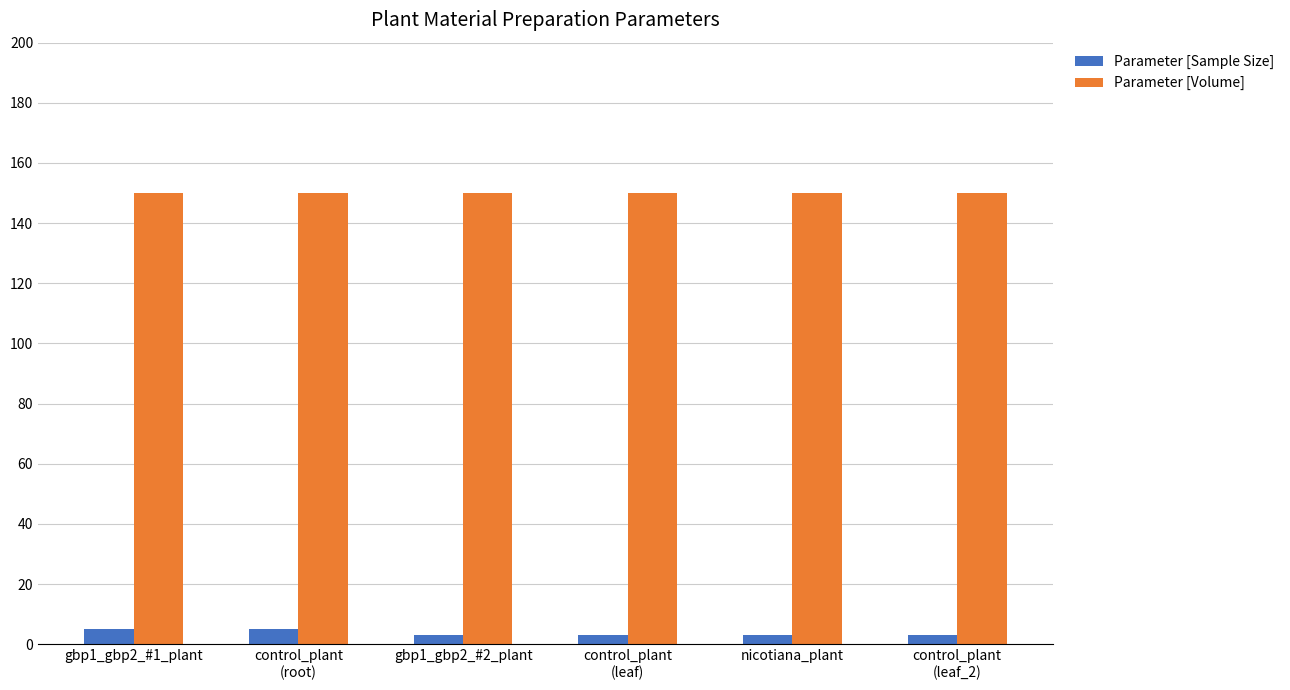

What is the approximate value of Parameter [Volume] at control_plant
(leaf)?

150